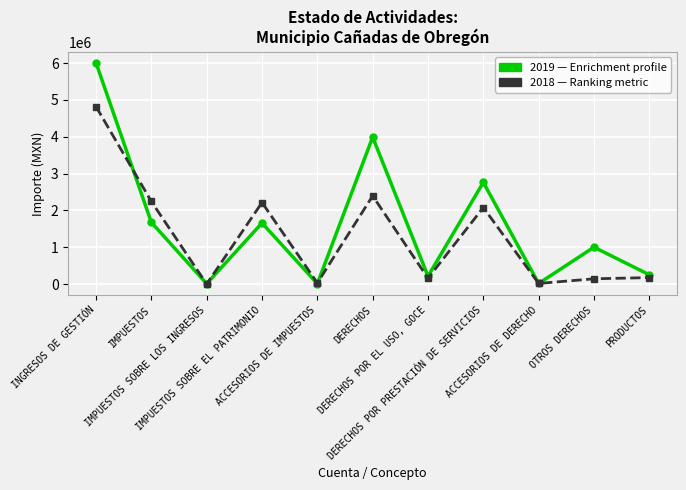

What is the greatest value displayed?

6005596.8